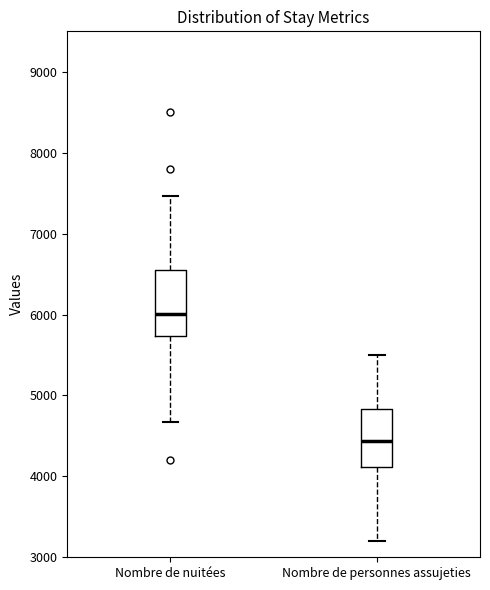

Which box's median line is the highest?

Nombre de nuitées